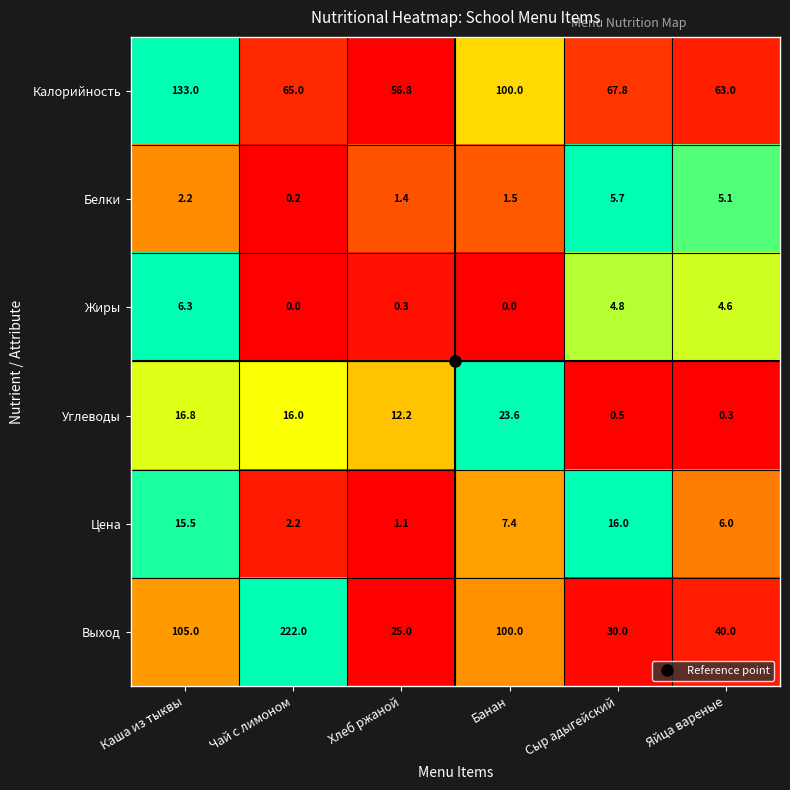

List the series in order of their peak value, lowest first.

Белки, Жиры, Цена, Углеводы, Калорийность, Выход